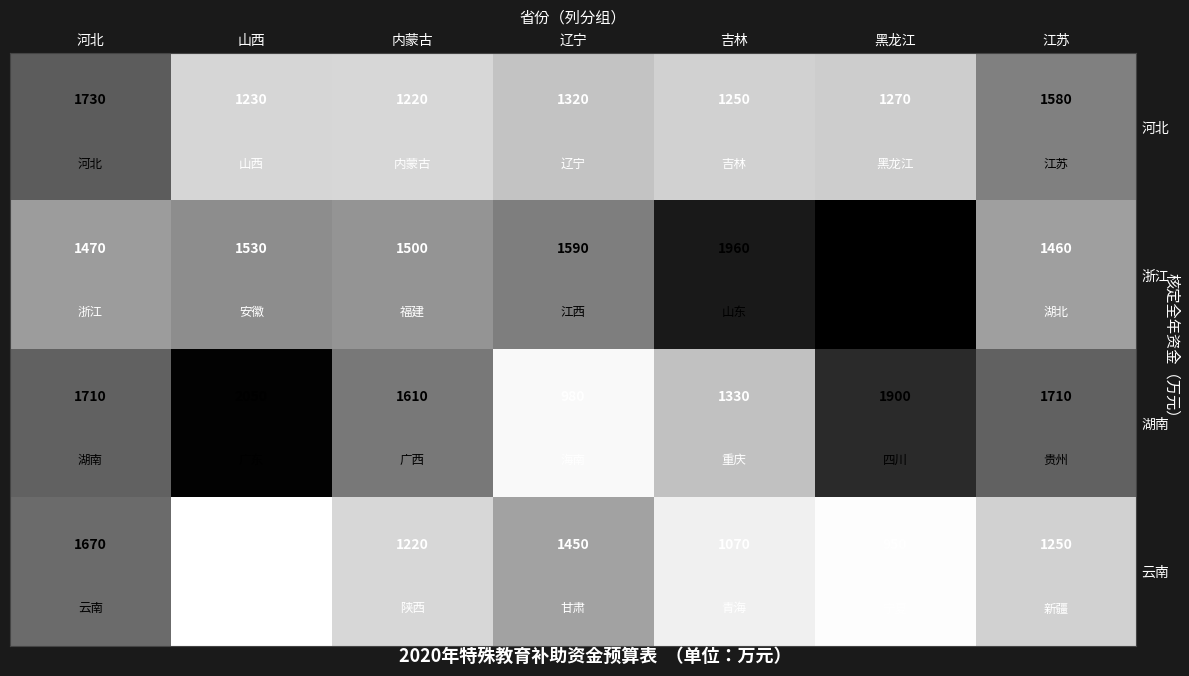

What is the difference between the second highest and second lowest values in the 云南 series?

500